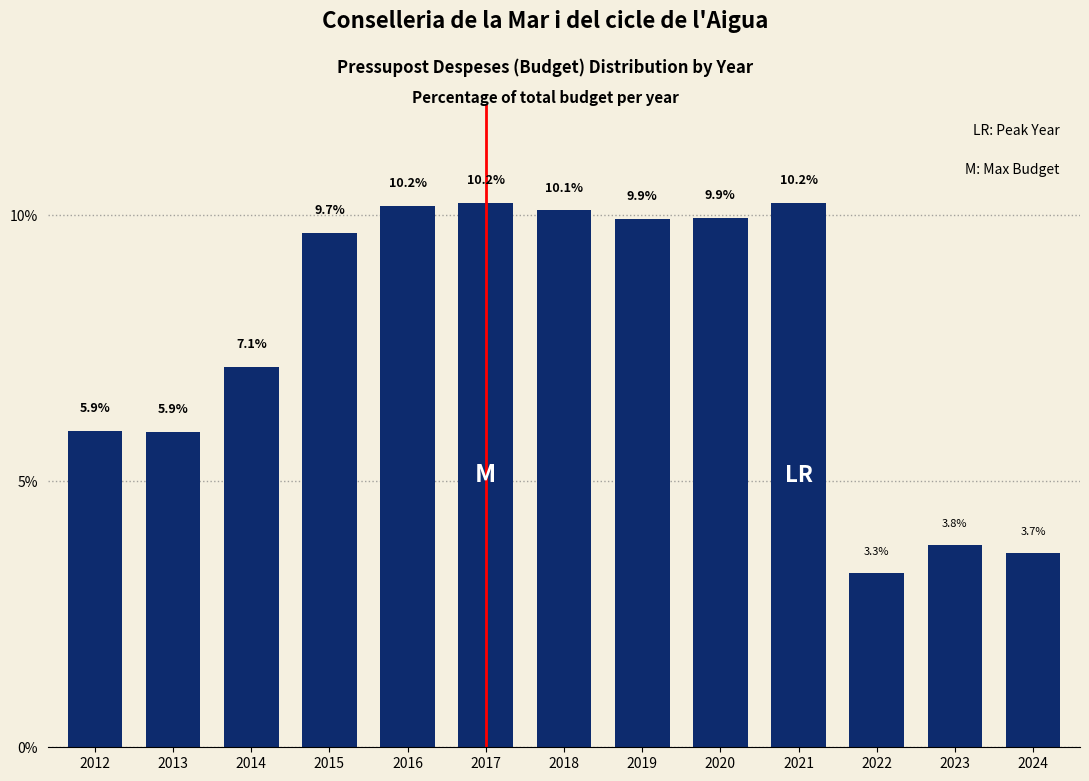

Reading left to right, transcribe all the data shown in this chart.

2012=5.9	2013=5.9	2014=7.1	2015=9.7	2016=10.2	2017=10.2	2018=10.1	2019=9.9	2020=9.9	2021=10.2	2022=3.3	2023=3.8	2024=3.7